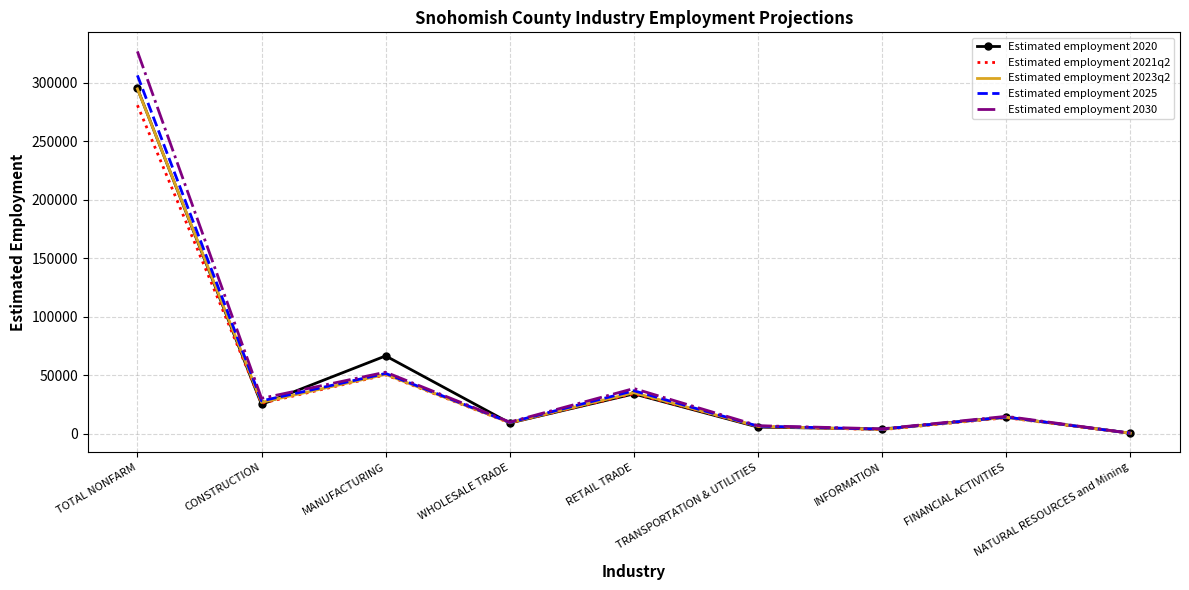

What is the greatest value displayed?

326900